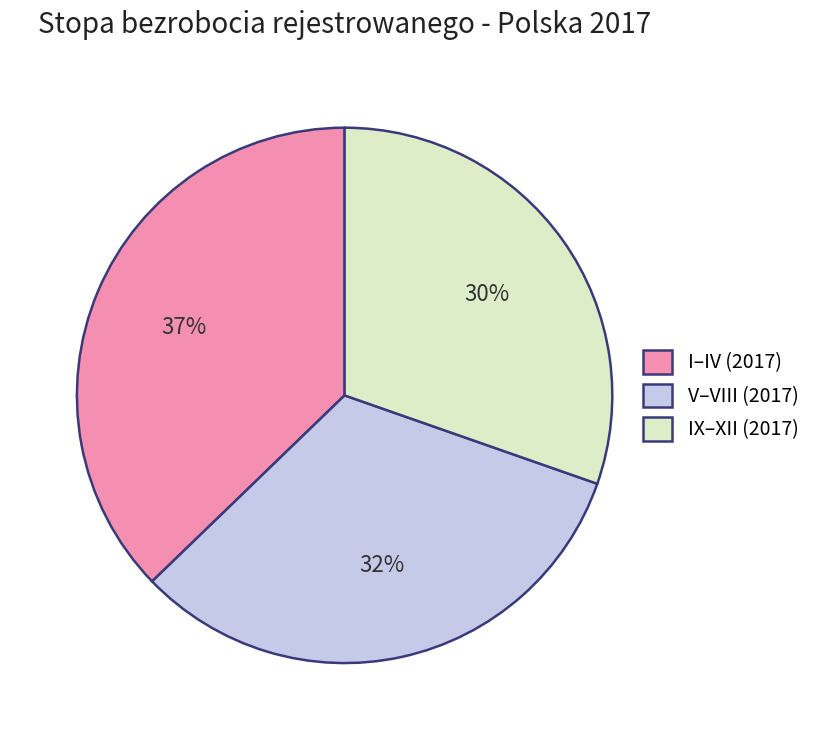

Which has a higher value, IX–XII (2017) or I–IV (2017)?

I–IV (2017)